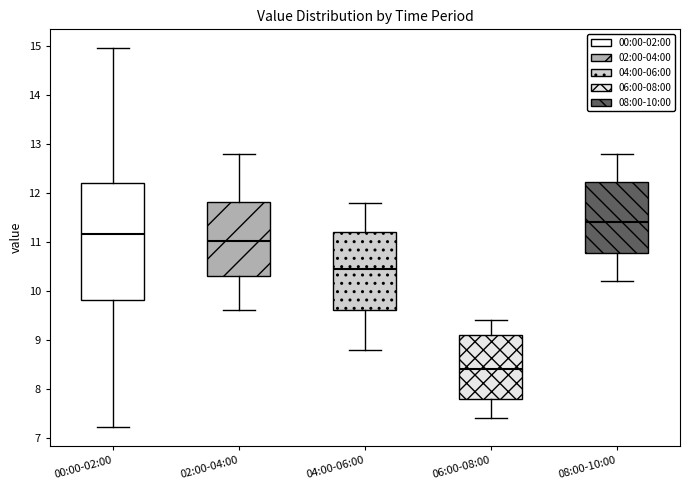

Which box's median line is the lowest?

06:00-08:00